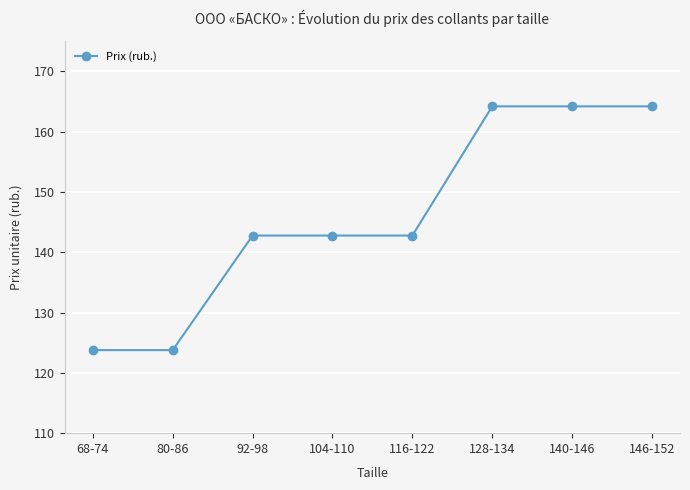

Reading left to right, extract all data points from this chart.

68-74=123.8	80-86=123.8	92-98=142.8	104-110=142.8	116-122=142.8	128-134=164.2	140-146=164.2	146-152=164.2